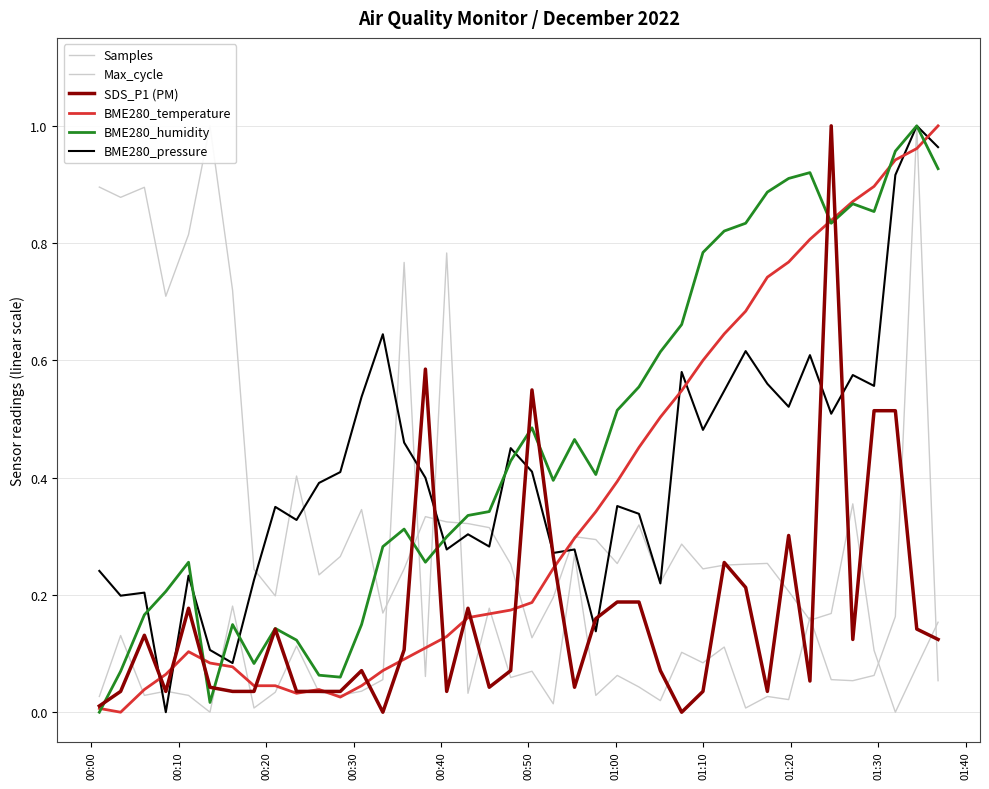

Which series has the widest spread of values?

Samples